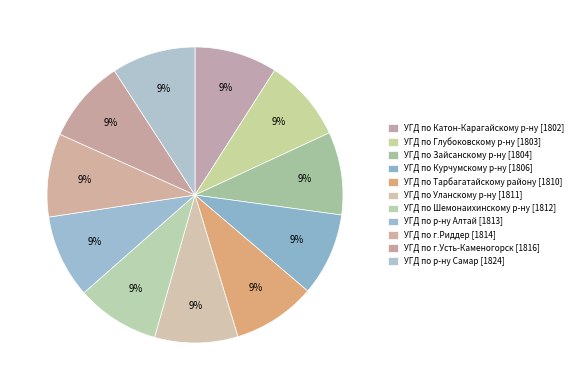

What is the total percentage of УГД по г.Риддер and УГД по Глубоковскому р-ну?

18.2%